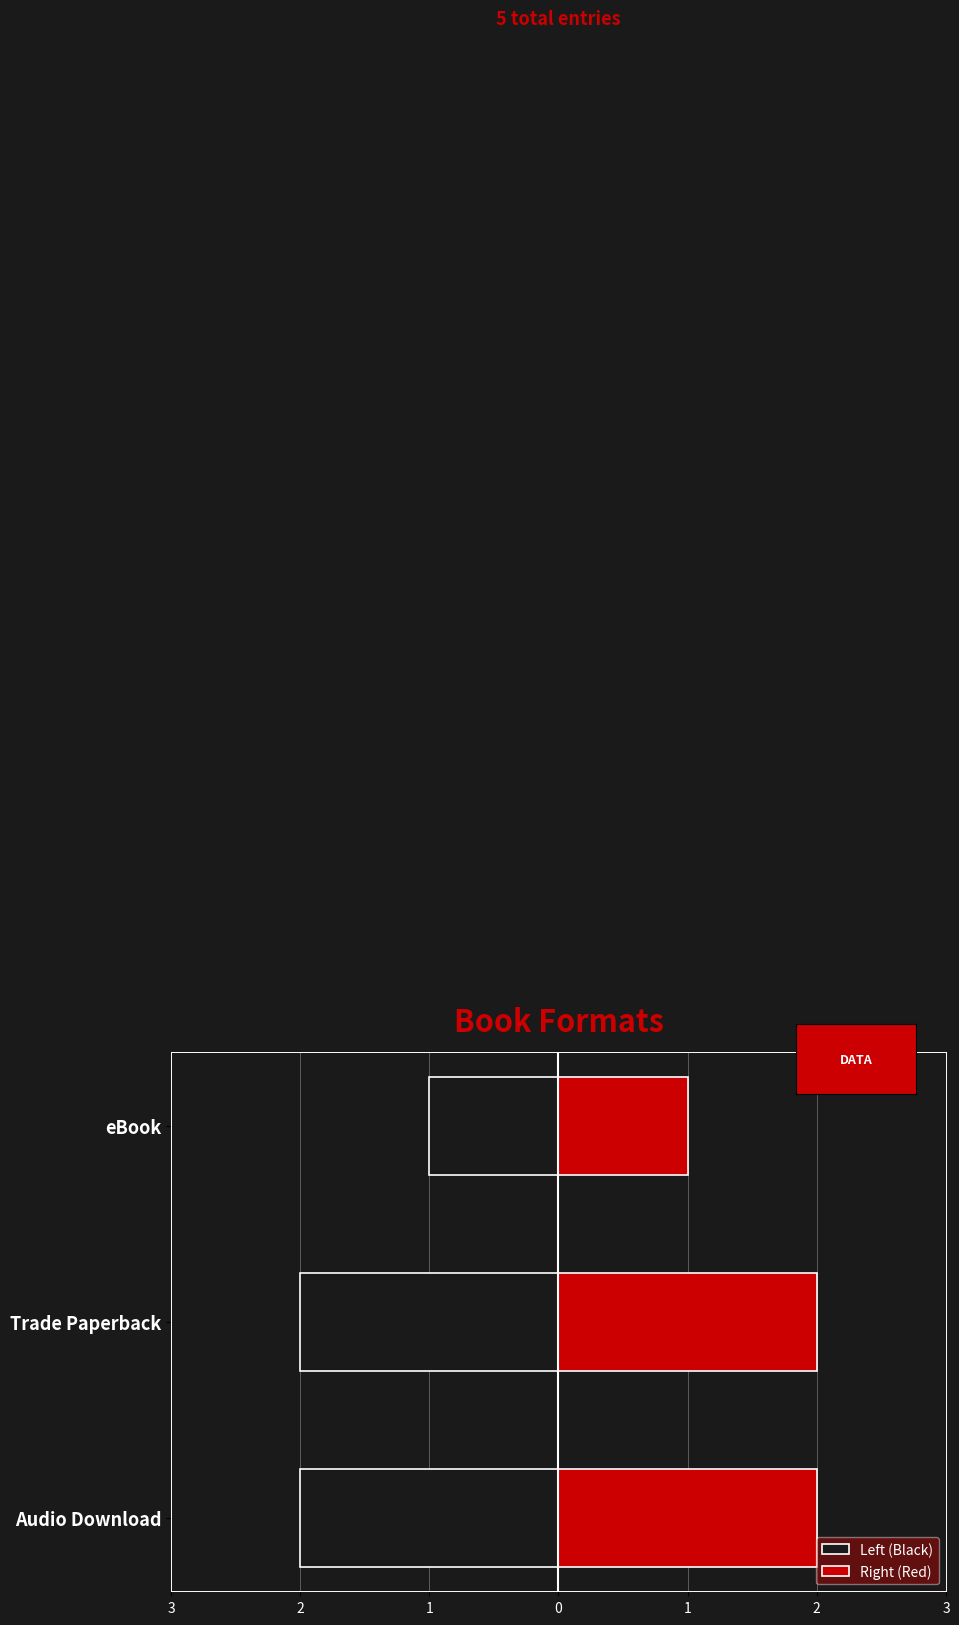

Reading right to left, list all the values displayed in this chart.

Left (Black): -1	-2	-2
Right (Red): 1	2	2